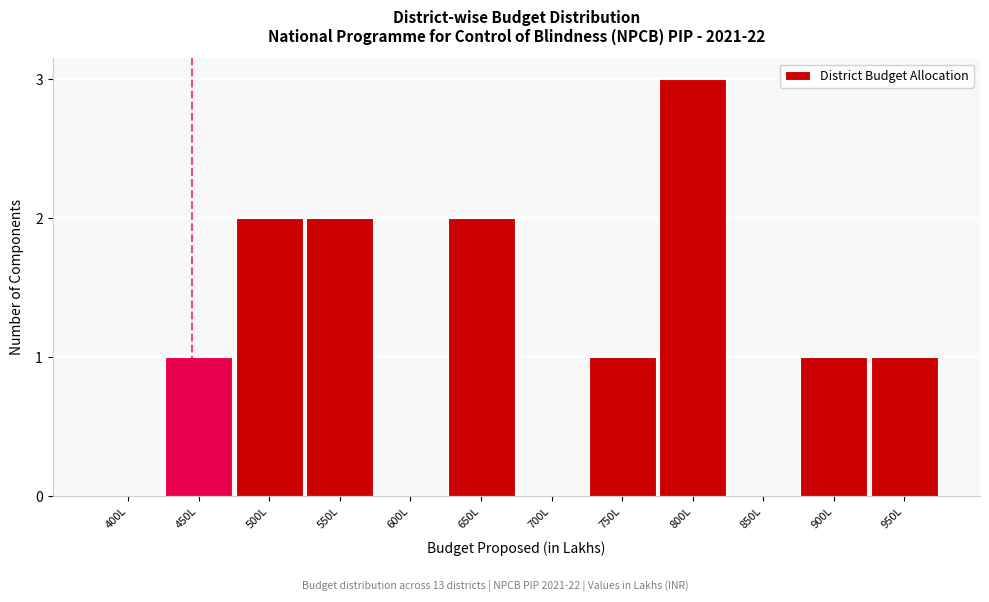

Reading right to left, list all the values displayed in this chart.

950L=1	900L=1	850L=0	800L=3	750L=1	700L=0	650L=2	600L=0	550L=2	500L=2	450L=1	400L=0